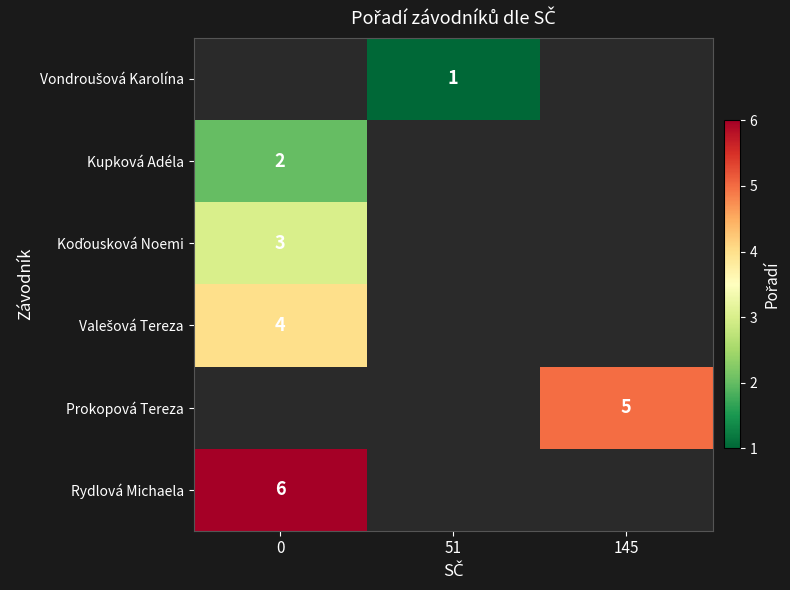

Is it true that Prokopová Tereza equals 8 at 145?

False